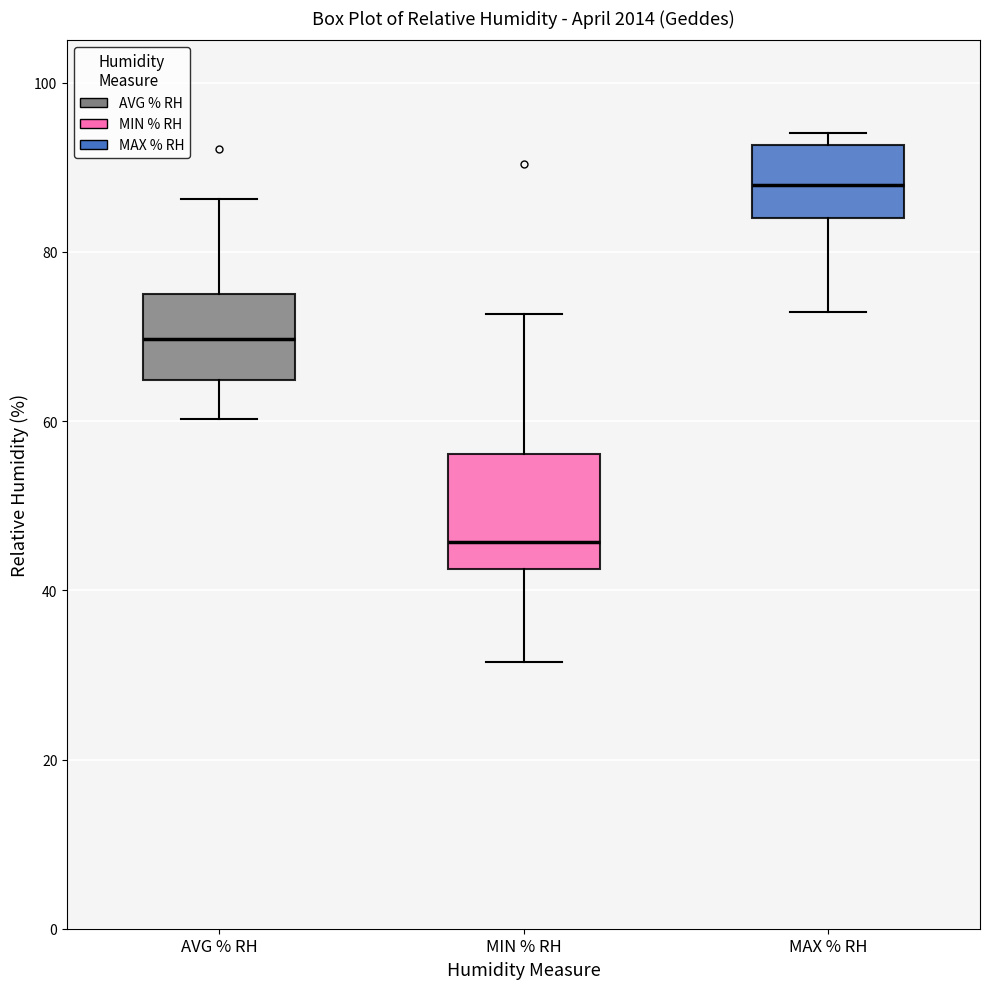

Which box is the tallest, from its lower edge to its upper edge?

MIN % RH